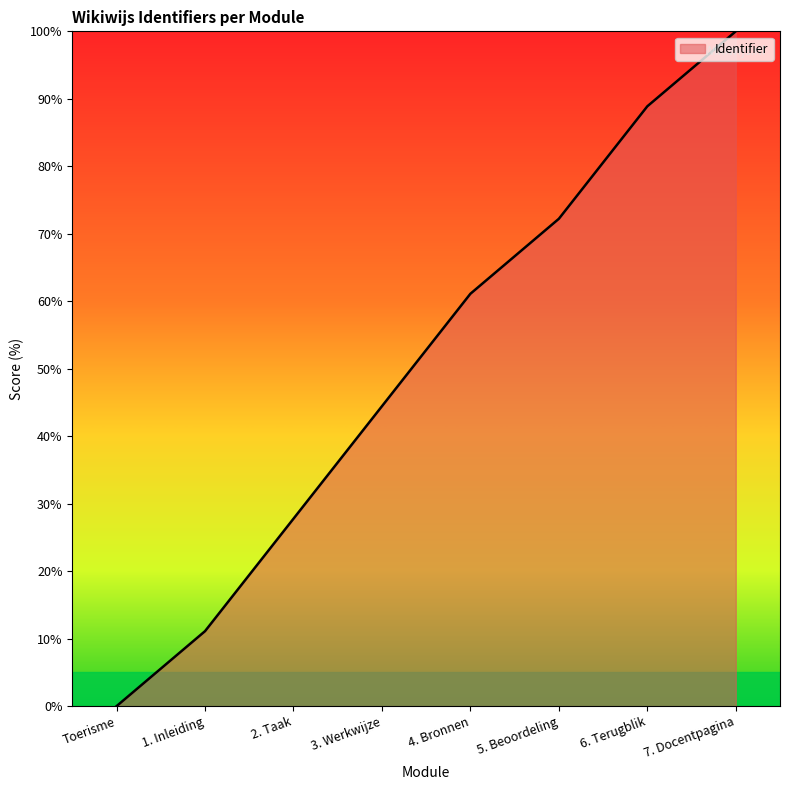

What position from the right is 5. Beoordeling?

3